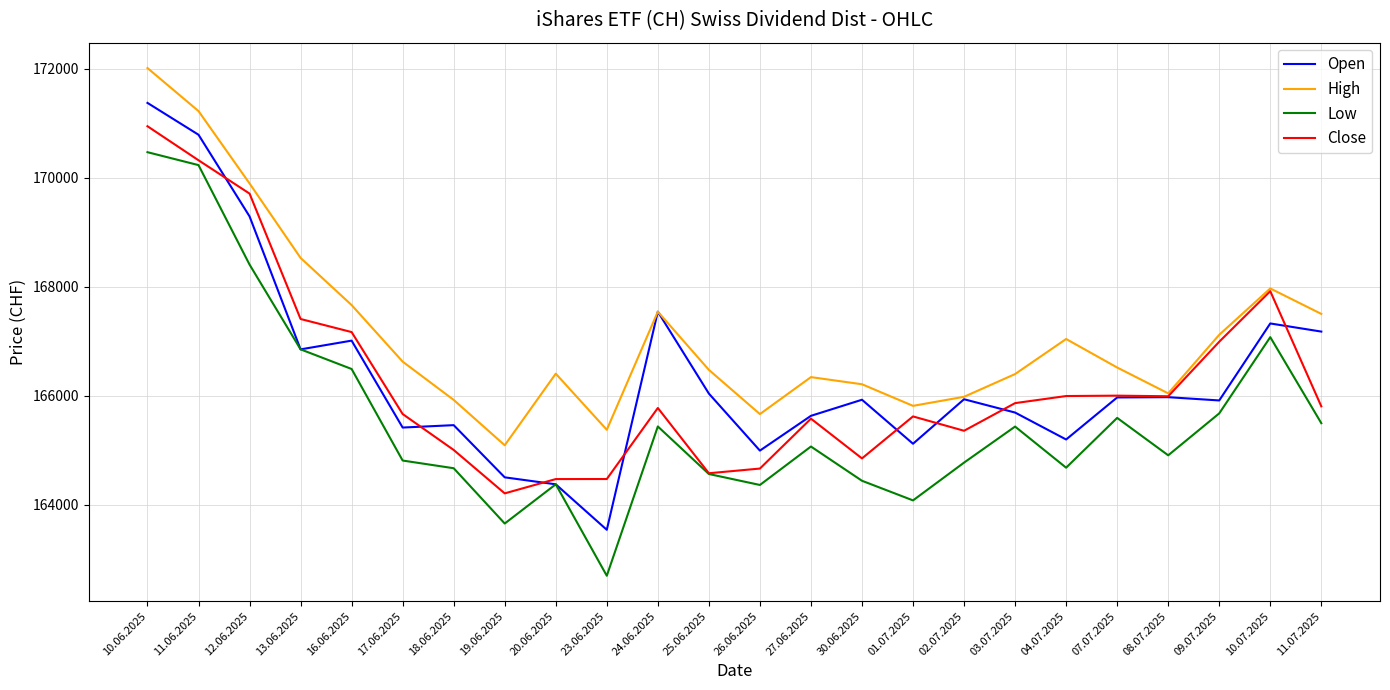

At which category does Low reach its first local valley?

19.06.2025